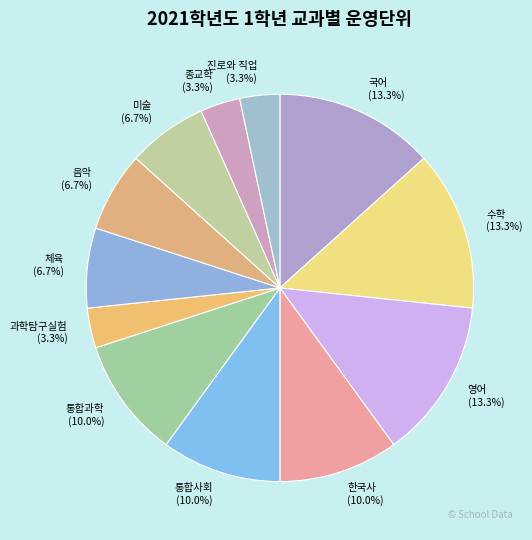

Is there a majority slice in this chart?

No